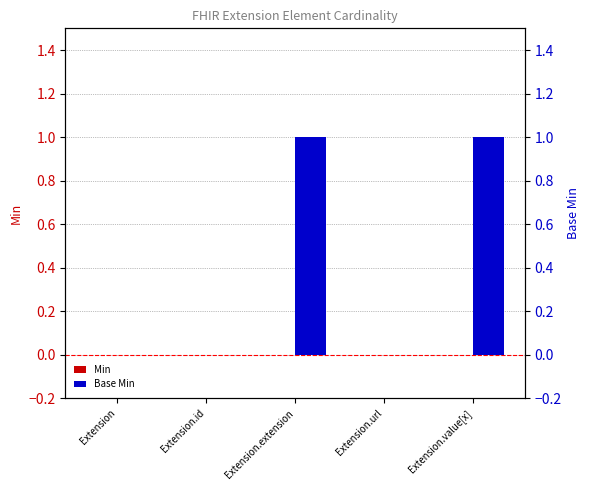

Reading left to right, extract all data points from this chart.

Min: 0	0	0	0	0
Base Min: 0	0	1	0	1